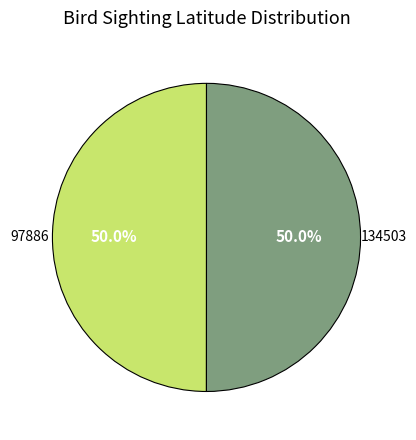

What is the ratio of the value at 134503 to the value at 97886?

1.0